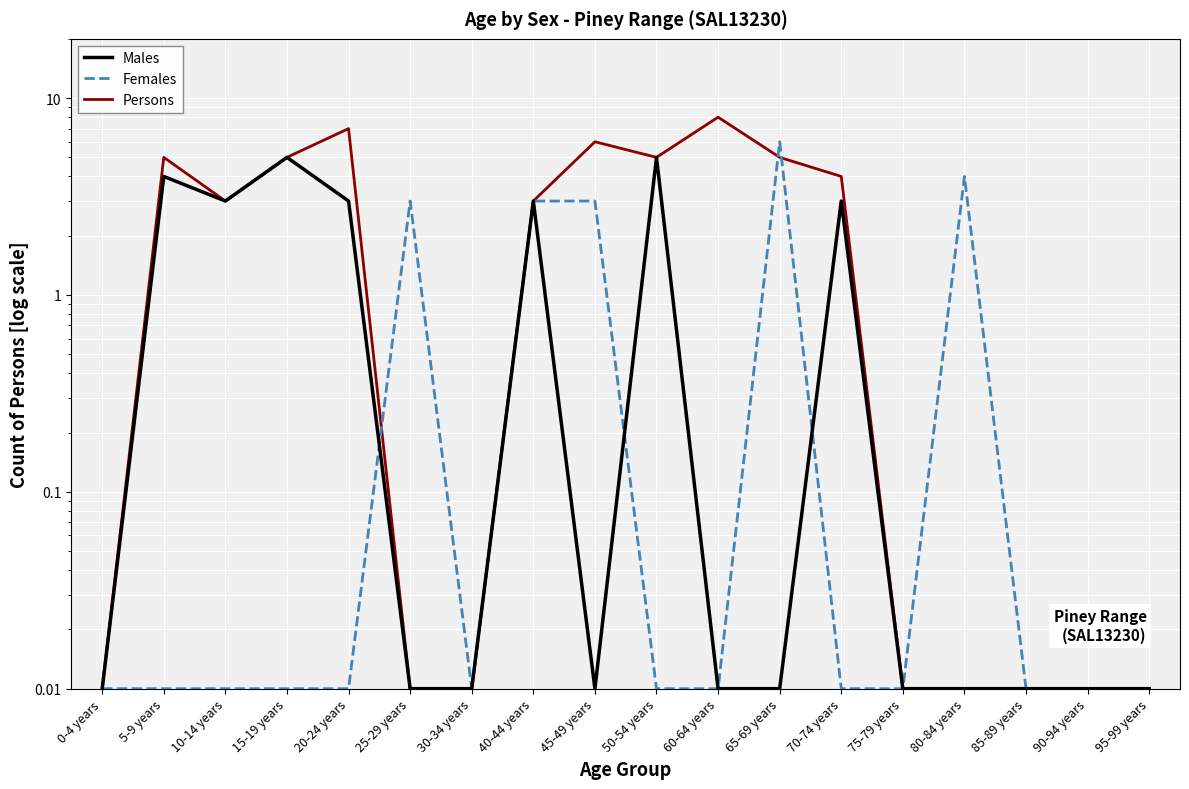

What are all the series names shown in the legend?

Males, Females, Persons